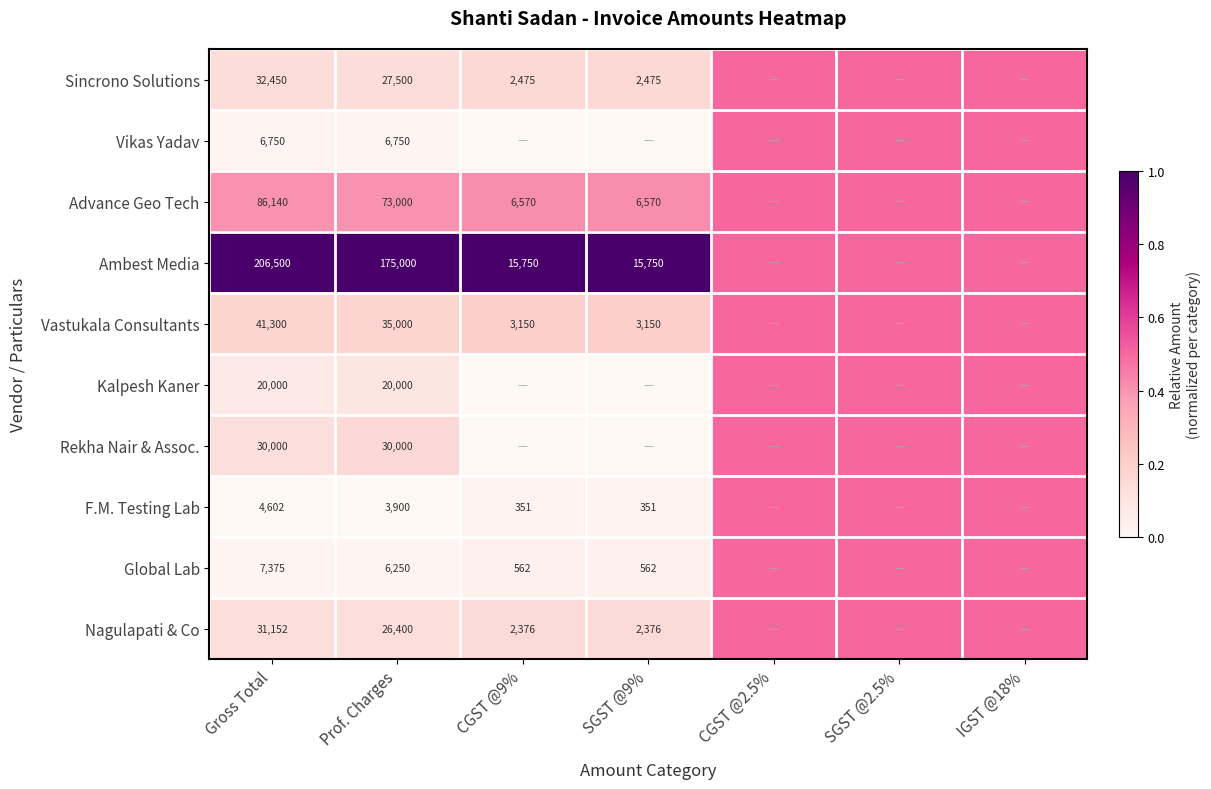

The value of Global Lab at CGST @9% is 562.0. True or false?

True